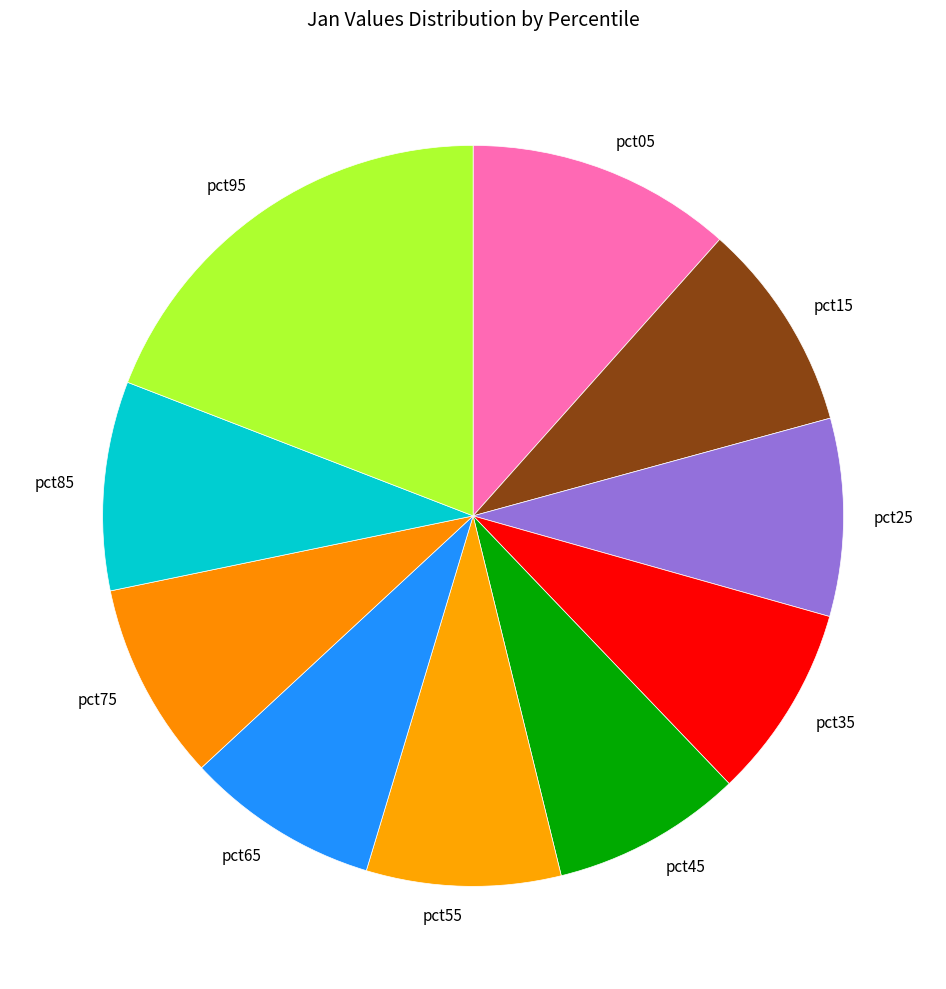

Combined, do pct45 and pct25 account for over 50%?

No